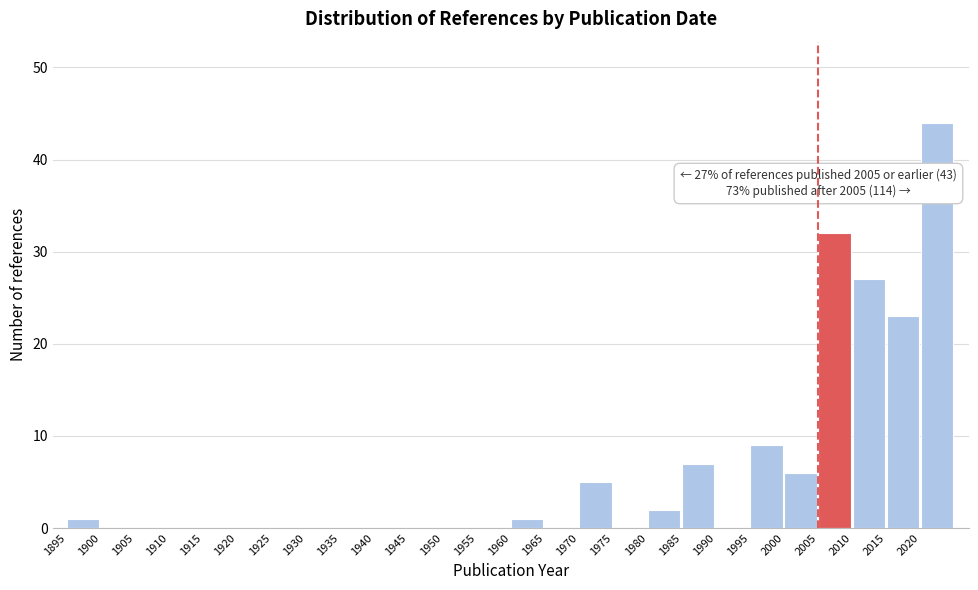

Which range on the x-axis has the tallest bar?

2020 to 2025